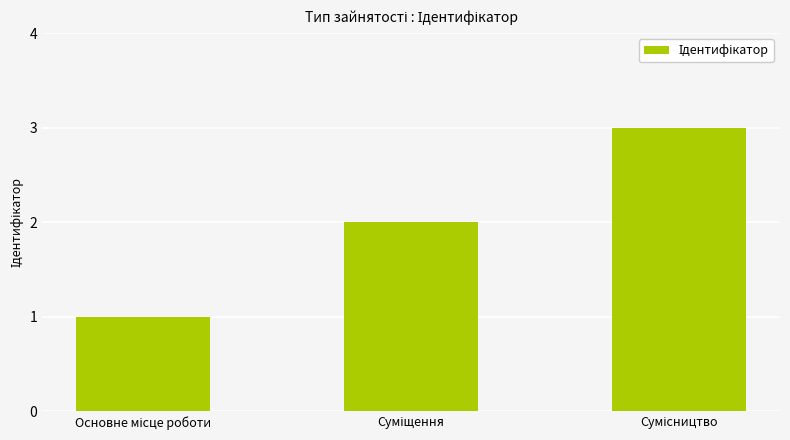

What is the greatest value displayed?

3